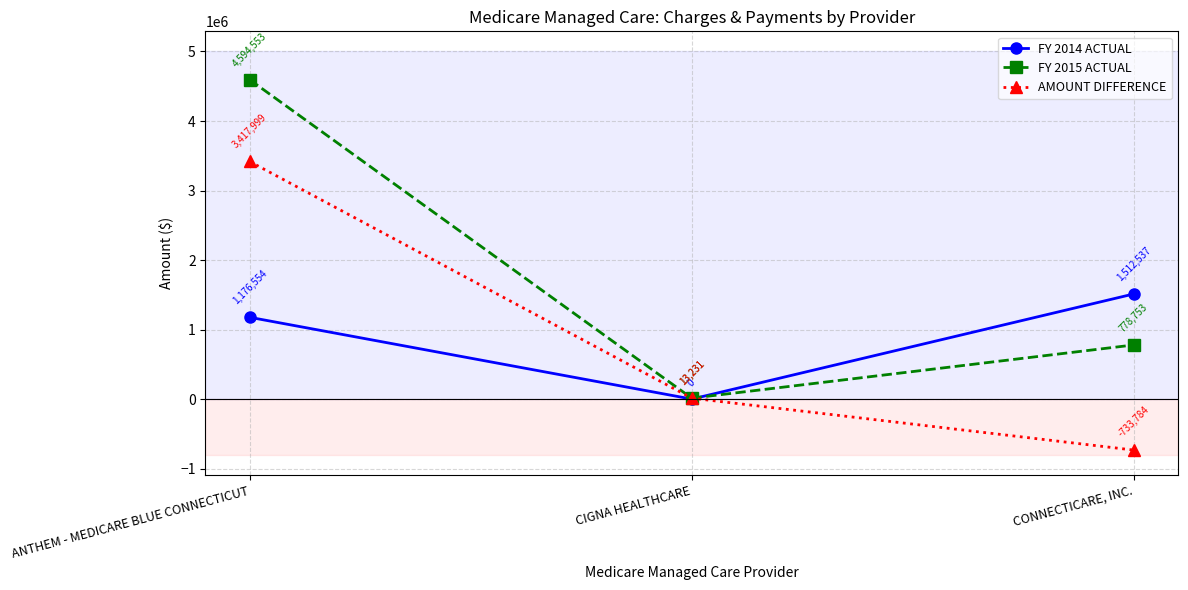

Reading left to right, transcribe all the data shown in this chart.

FY 2014 ACTUAL: ANTHEM - MEDICARE BLUE CONNECTICUT=1176554	CIGNA HEALTHCARE=0	CONNECTICARE, INC.=1512537
FY 2015 ACTUAL: ANTHEM - MEDICARE BLUE CONNECTICUT=4594553	CIGNA HEALTHCARE=13231	CONNECTICARE, INC.=778753
AMOUNT DIFFERENCE: ANTHEM - MEDICARE BLUE CONNECTICUT=3417999	CIGNA HEALTHCARE=13231	CONNECTICARE, INC.=-733784